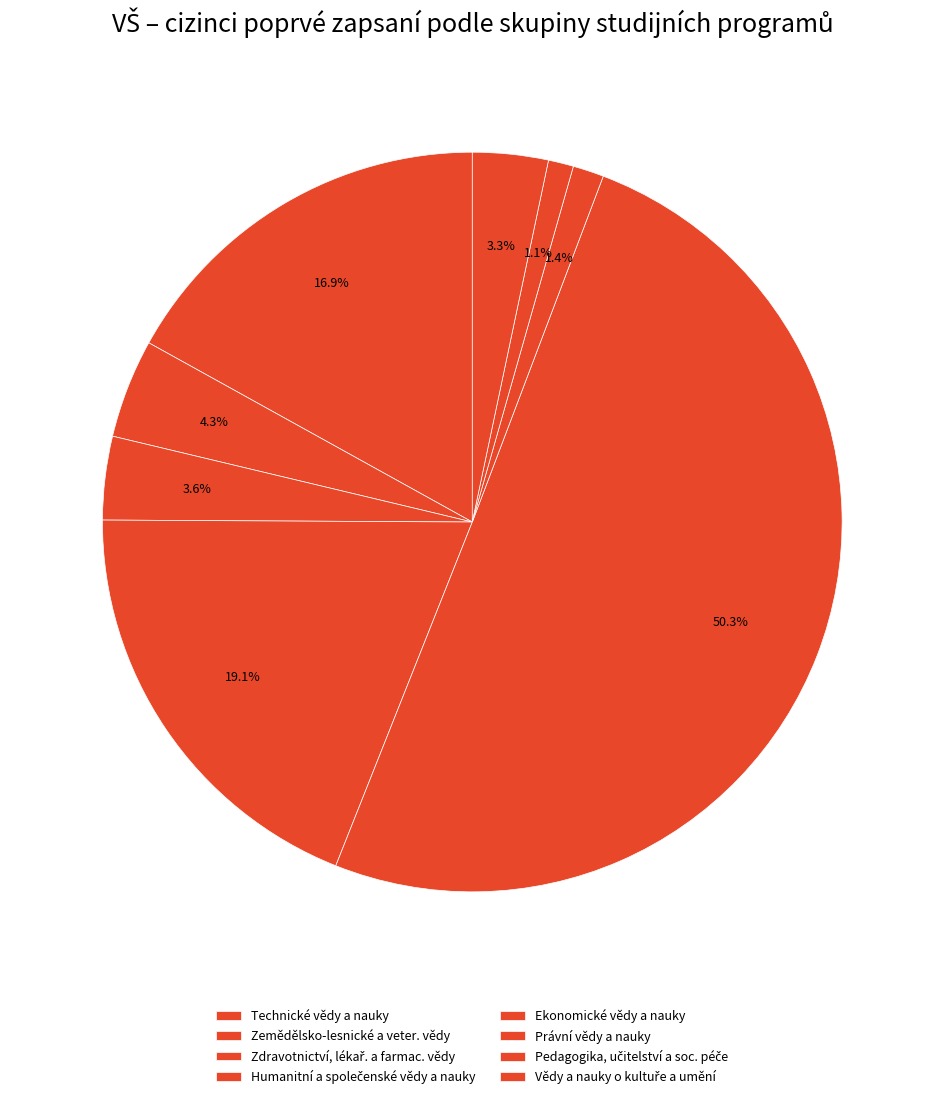

How many segments does this pie chart have?

8